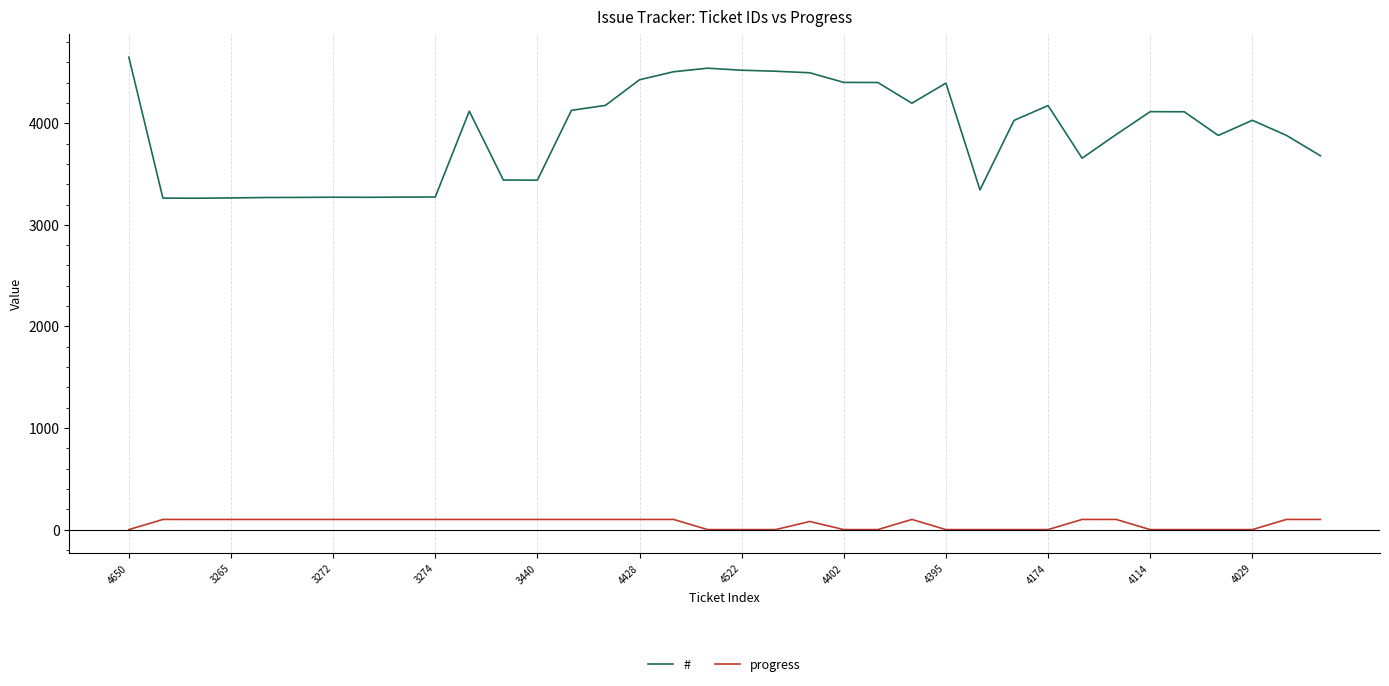

Which series has the largest total across all categories?

#